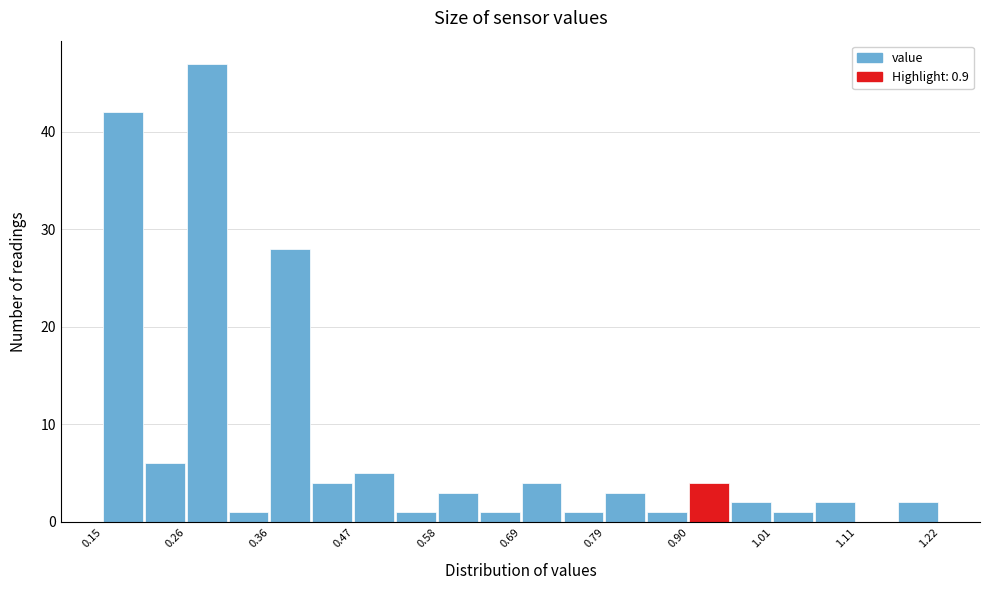

Around what value on the x-axis is the tallest bar? Give the approximate position of its centre, as read against the axis.

0.28